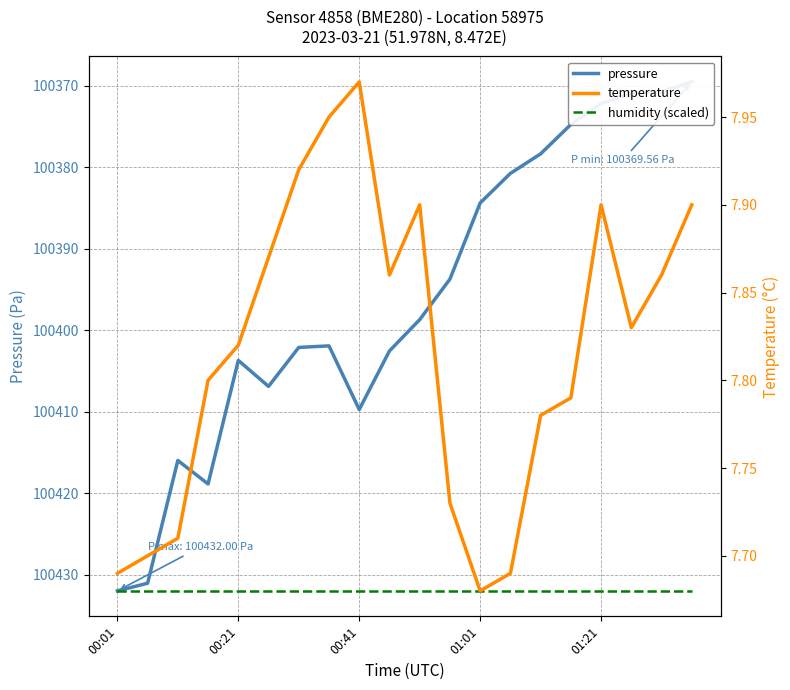

What is the sum of all humidity (scaled) values?

2008640.0